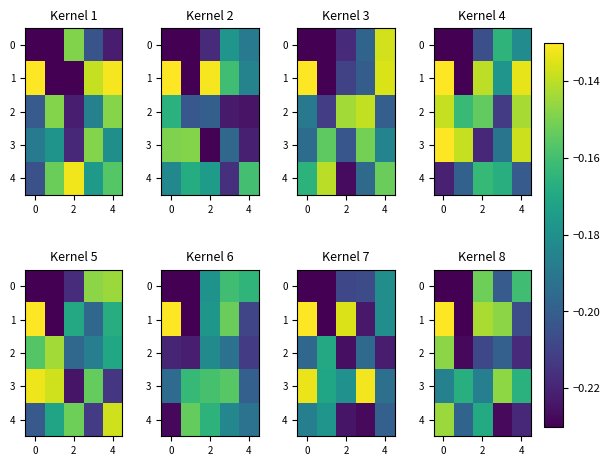

What is the difference between the maximum and minimum values in the 0 series?

0.1